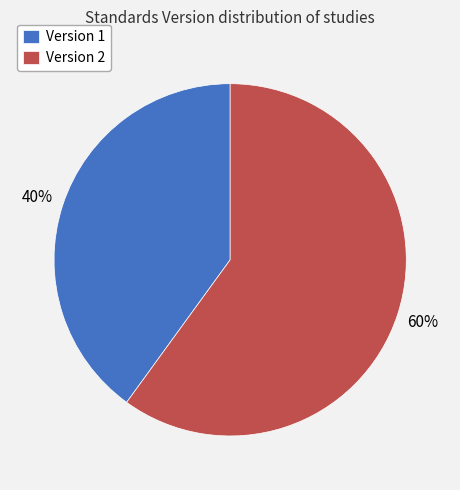

True or false: Version 1 accounts for 27% of the total.

False